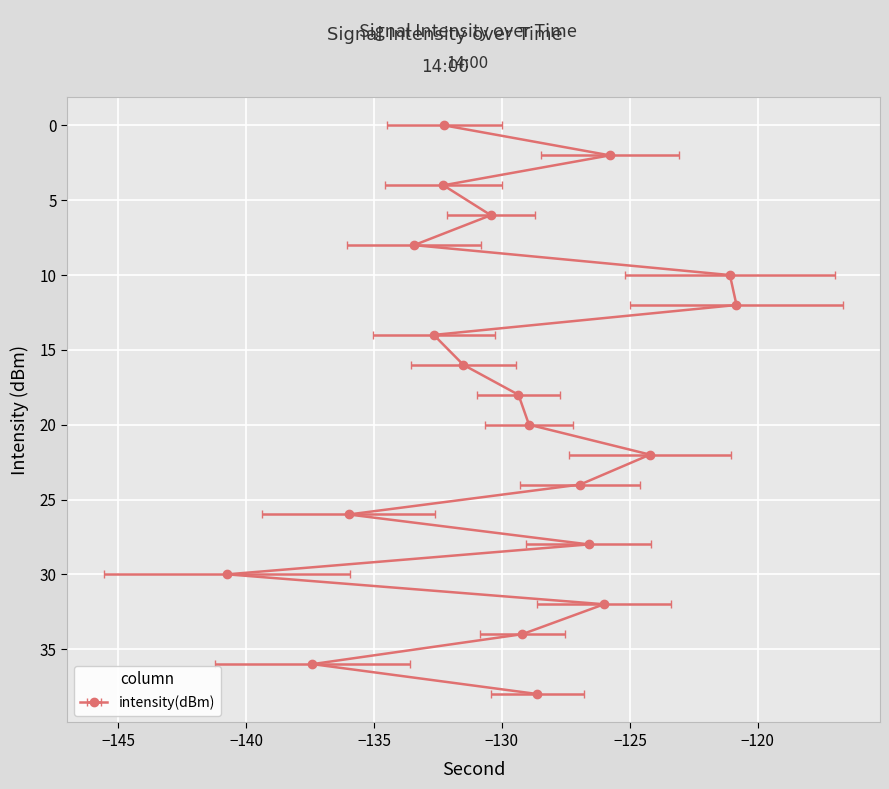

Reading left to right, extract all data points from this chart.

-132.2	-125.8	-132.3	-130.4	-133.4	-121.1	-120.8	-132.7	-131.5	-129.4	-128.9	-124.2	-126.9	-136.0	-126.6	-140.7	-126.0	-129.2	-137.4	-128.6